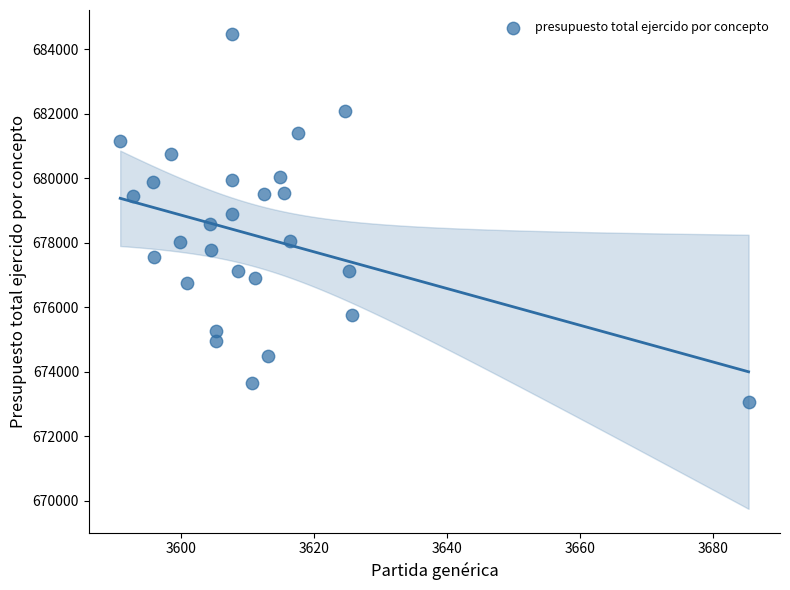

What is the range of X values (max minus min)?

94.5